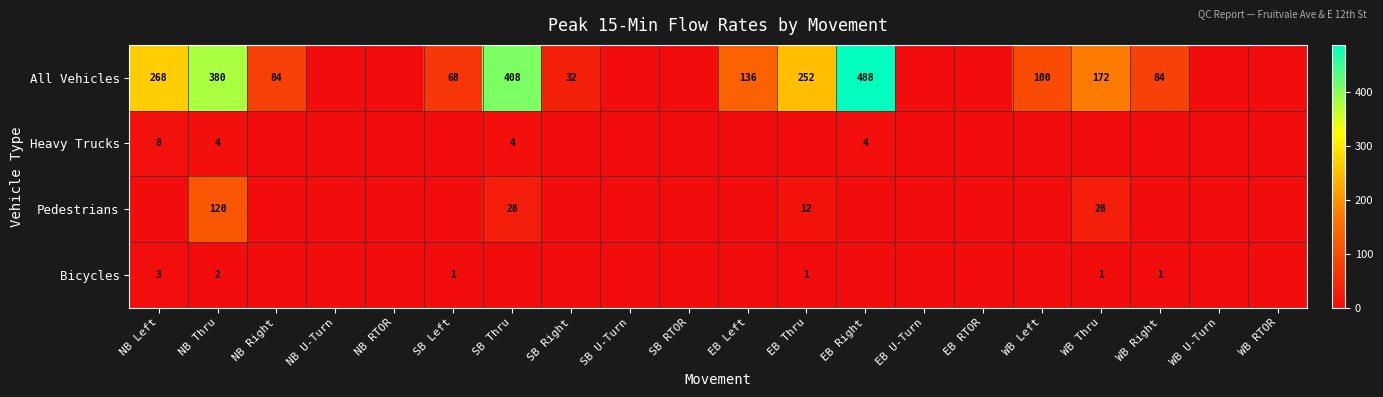

Is it true that All Vehicles equals 136 at EB Left?

True